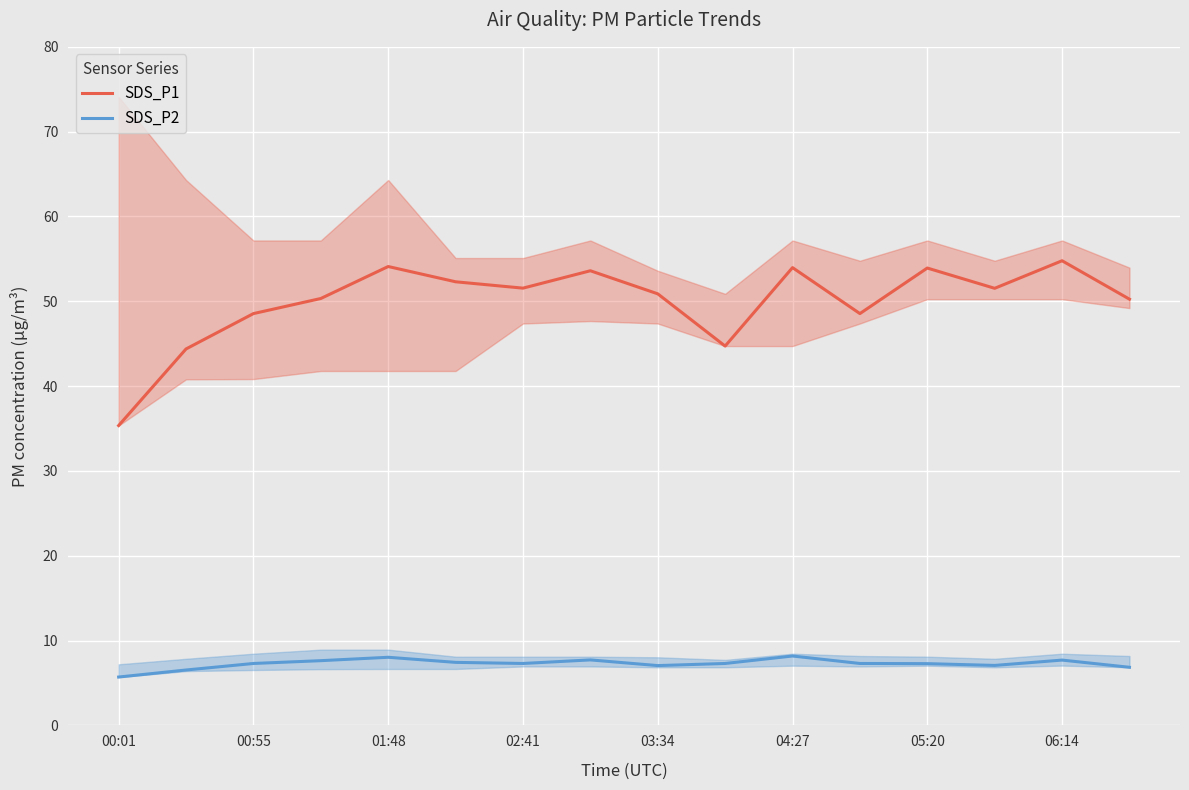

True or false: SDS_P1 and SDS_P2 cross at least once.

False